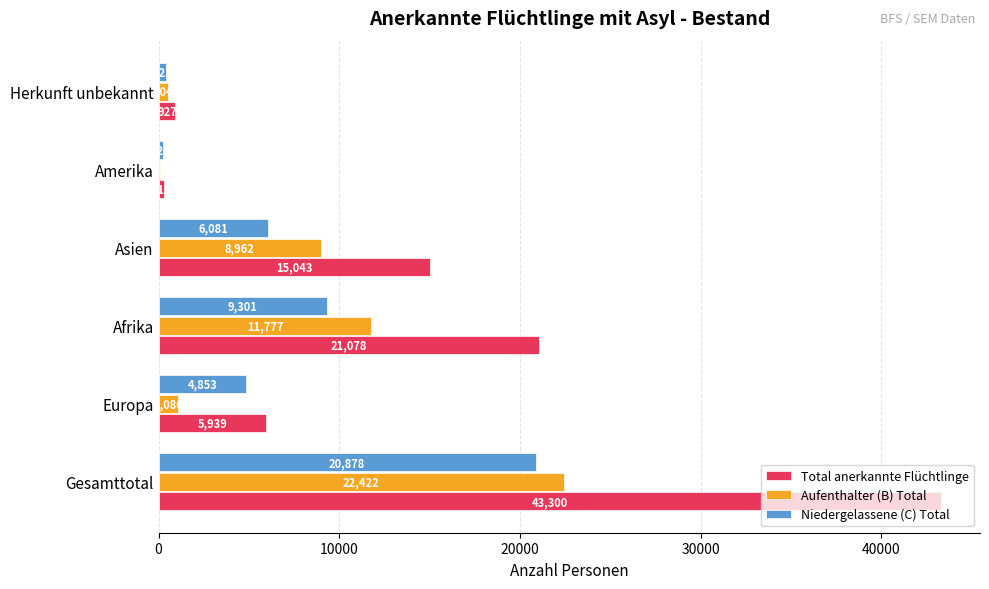

What is the sum of the Niedergelassene (C) Total values at Europa and Asien?

10934